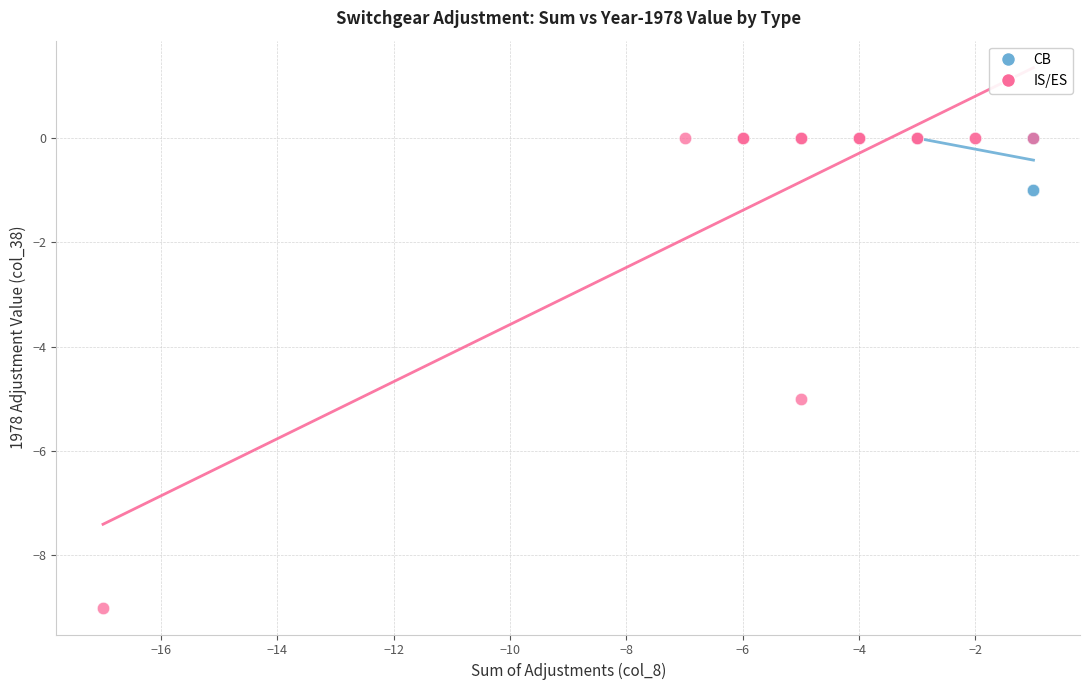

Which series contains the lowest Y value?

IS/ES